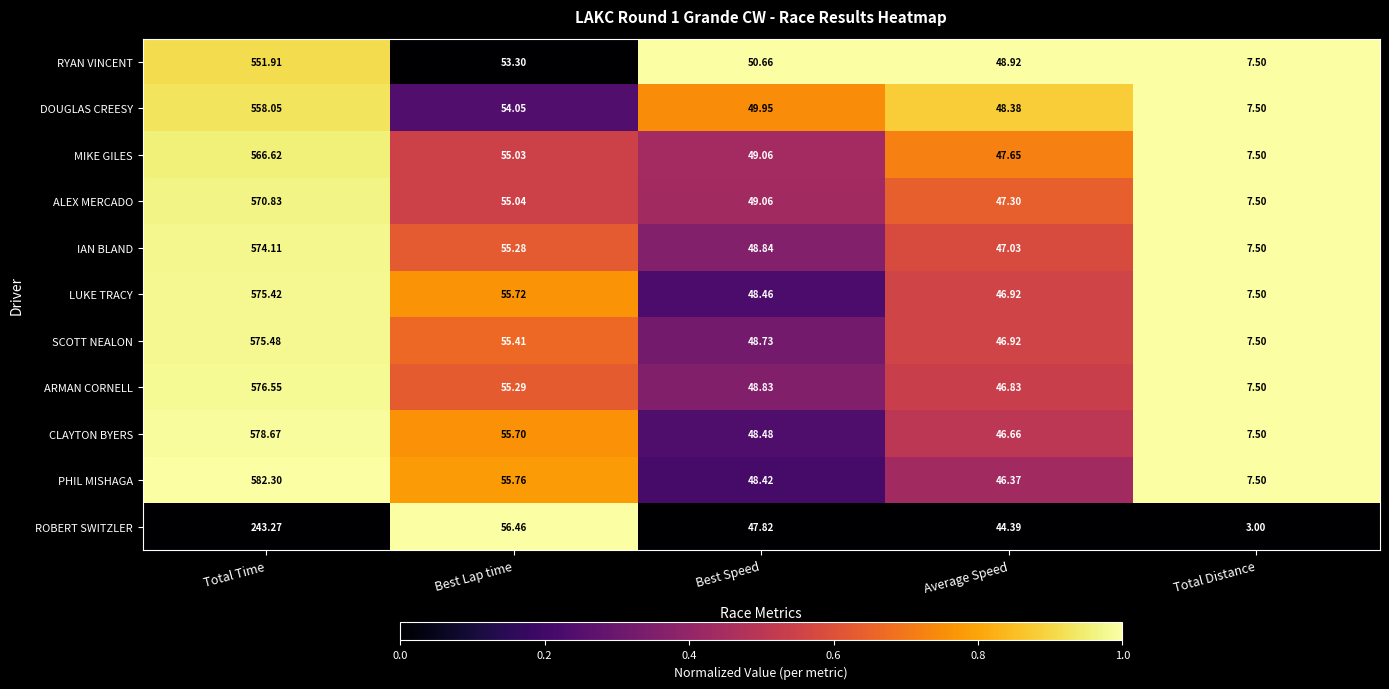

At Total Time, list the series in order from largest to smallest.

PHIL MISHAGA, CLAYTON BYERS, ARMAN CORNELL, SCOTT NEALON, LUKE TRACY, IAN BLAND, ALEX MERCADO, MIKE GILES, DOUGLAS CREESY, RYAN VINCENT, ROBERT SWITZLER